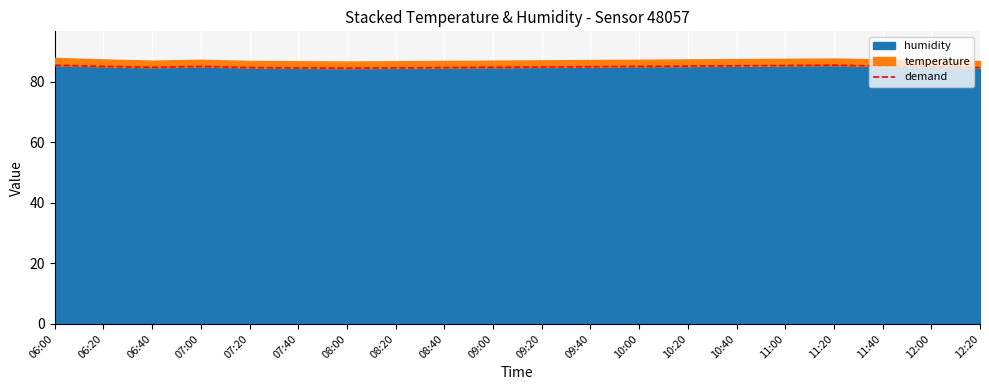

What is the change in value from 07:20 to 10:00?

+0.4